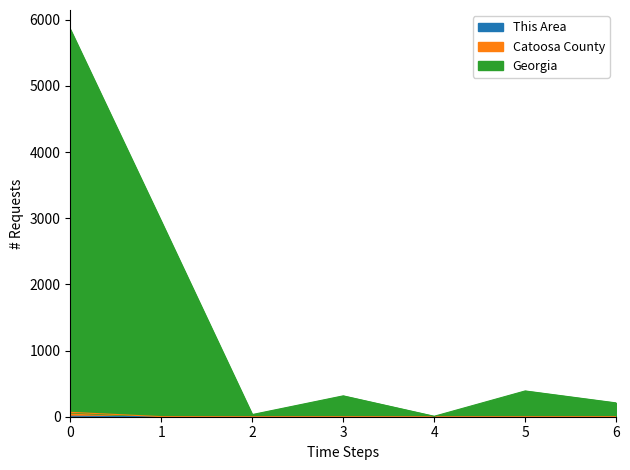

How many lines are shown in the chart?

3